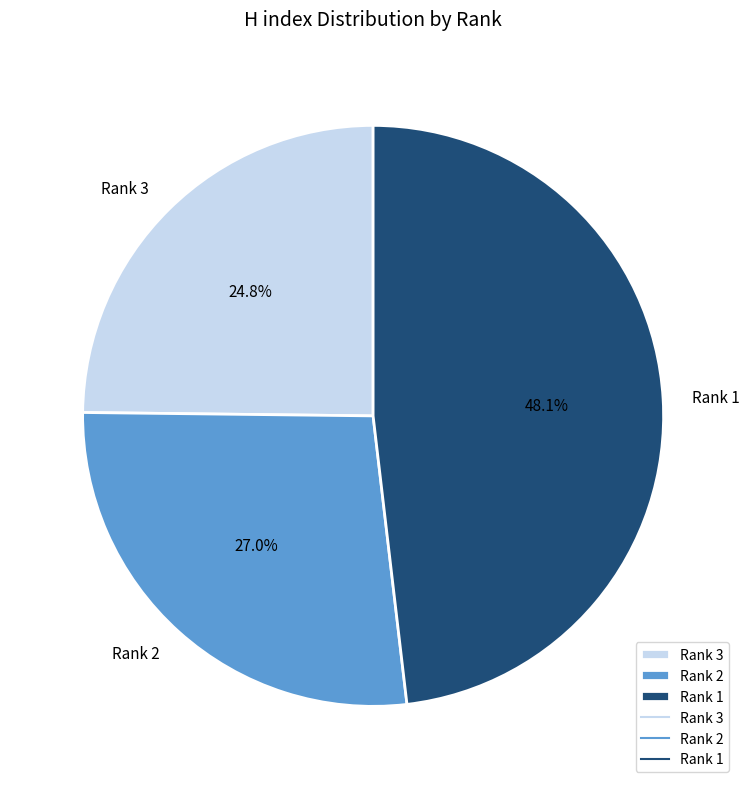

To the nearest percent, what portion does Rank 3 represent?

25%